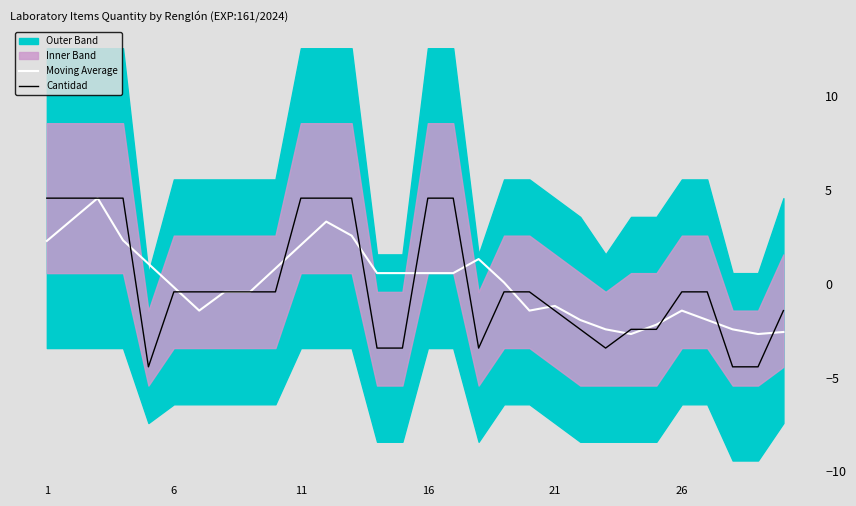

Does the chart display data point markers on the line(s)?

No